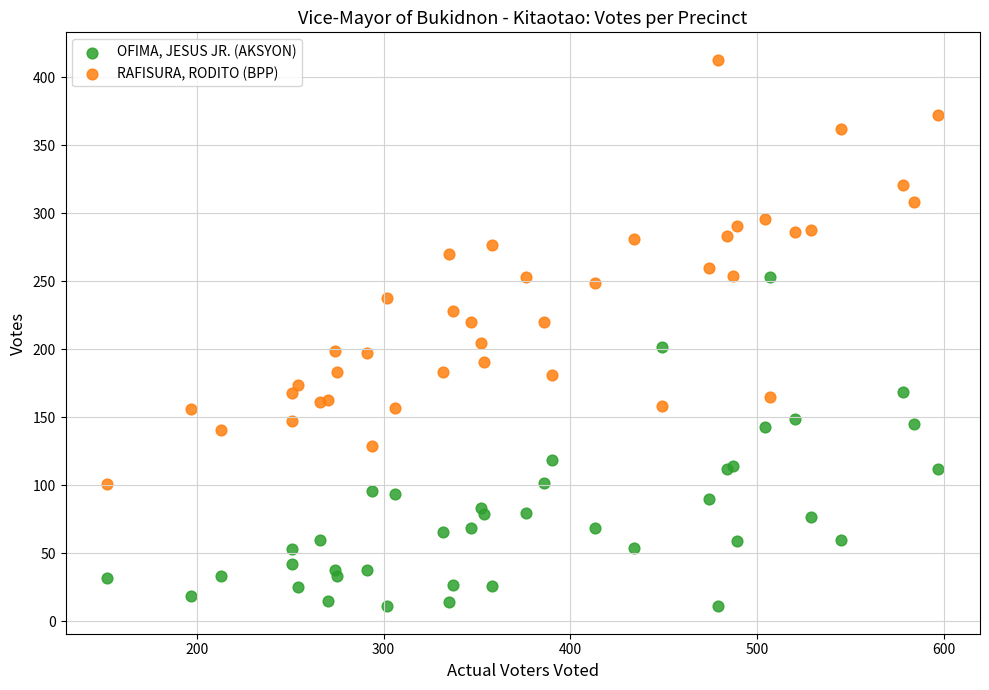

Which series reaches the minimum Y coordinate?

OFIMA, JESUS JR. (AKSYON)